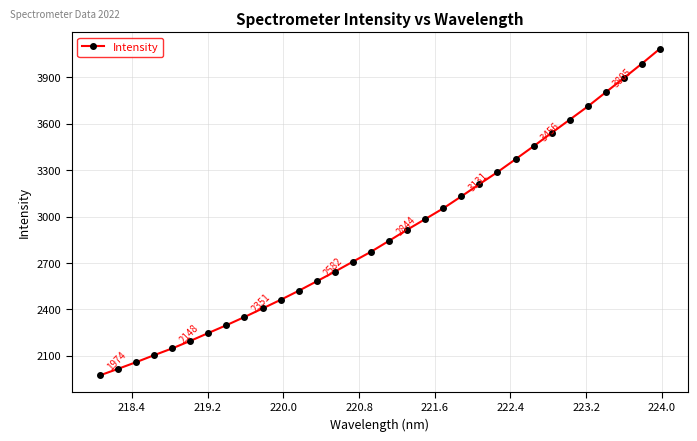

Reading left to right, list all the values displayed in this chart.

1973.7	2015.8	2058.8	2104.4	2148.2	2196.7	2247.7	2298.3	2351.3	2406.6	2462.4	2521.0	2582.3	2644.7	2709.3	2773.3	2844.2	2915.6	2984.4	3053.9	3131.4	3210.4	3288.2	3371.4	3455.6	3541.7	3627.3	3712.5	3804.7	3896.4	3989.7	4086.1